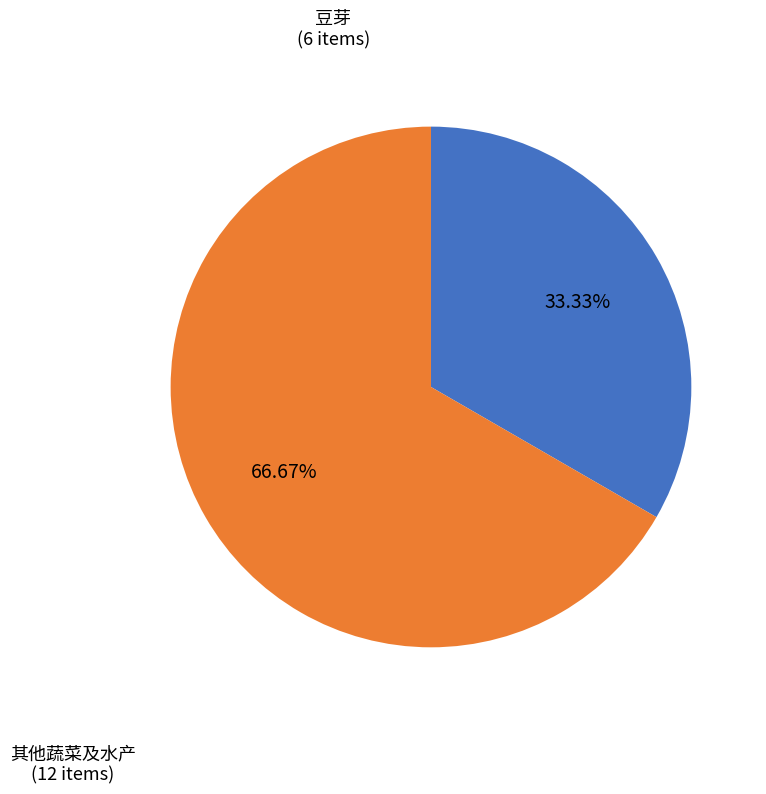

What is the largest slice in the pie chart?

其他蔬菜及水产